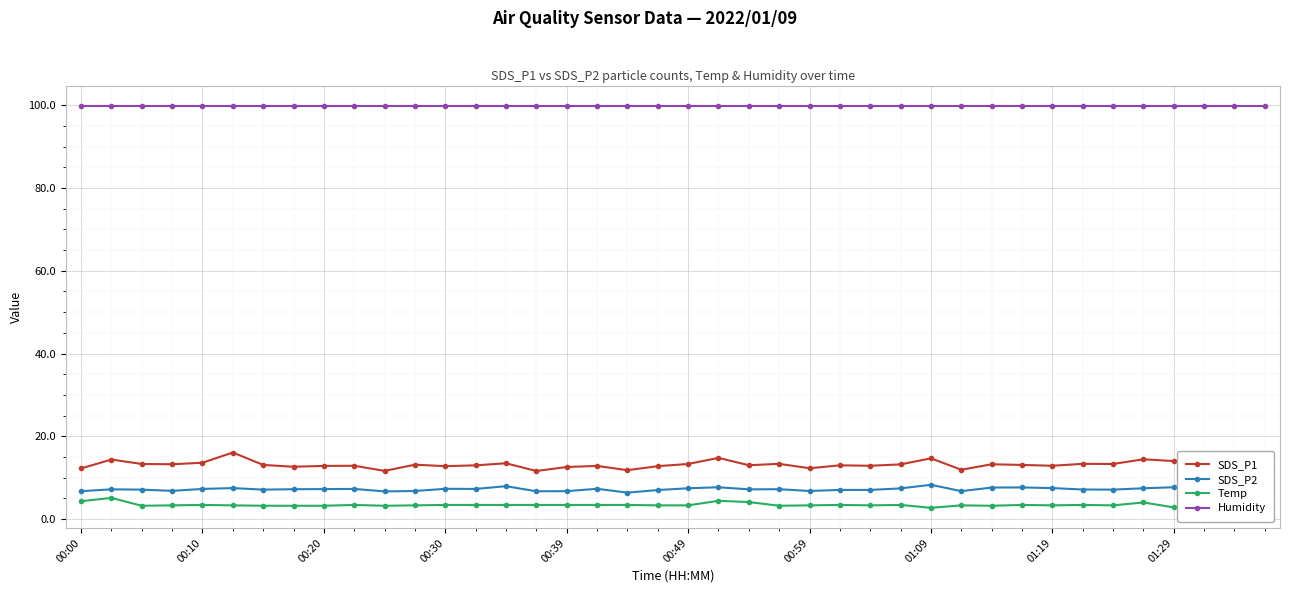

What is the average value of the SDS_P2 series?

7.2